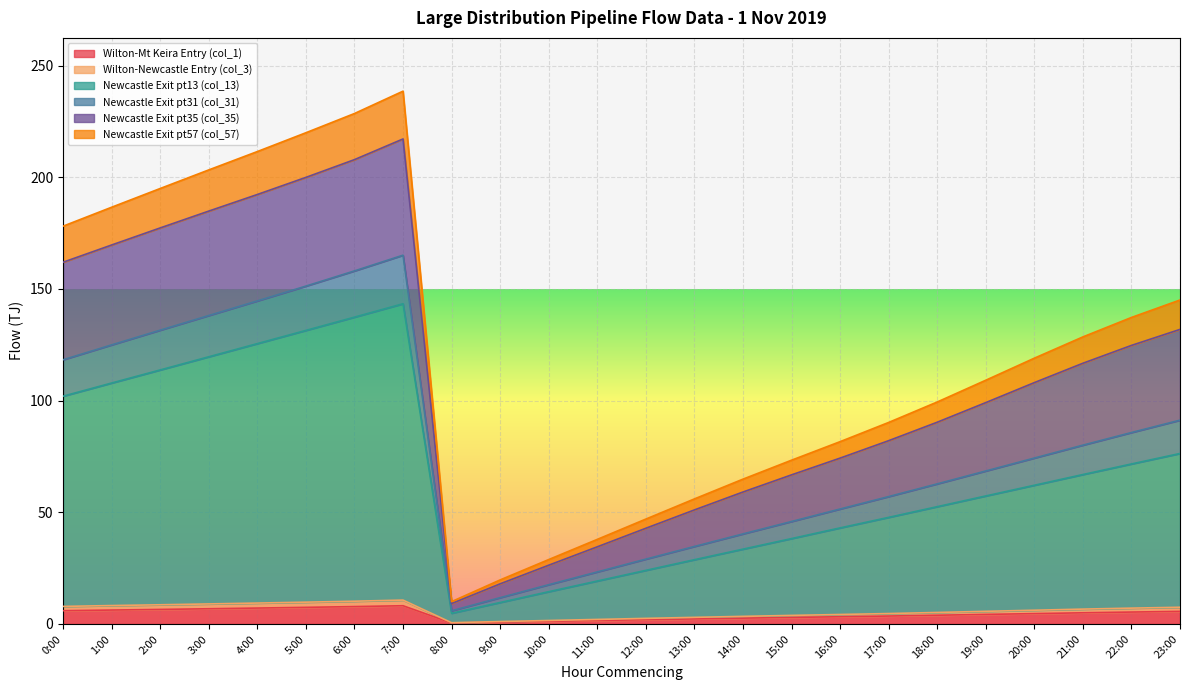

The value of Newcastle Exit pt35 (col_35) at 10:00 is 42.1. True or false?

False